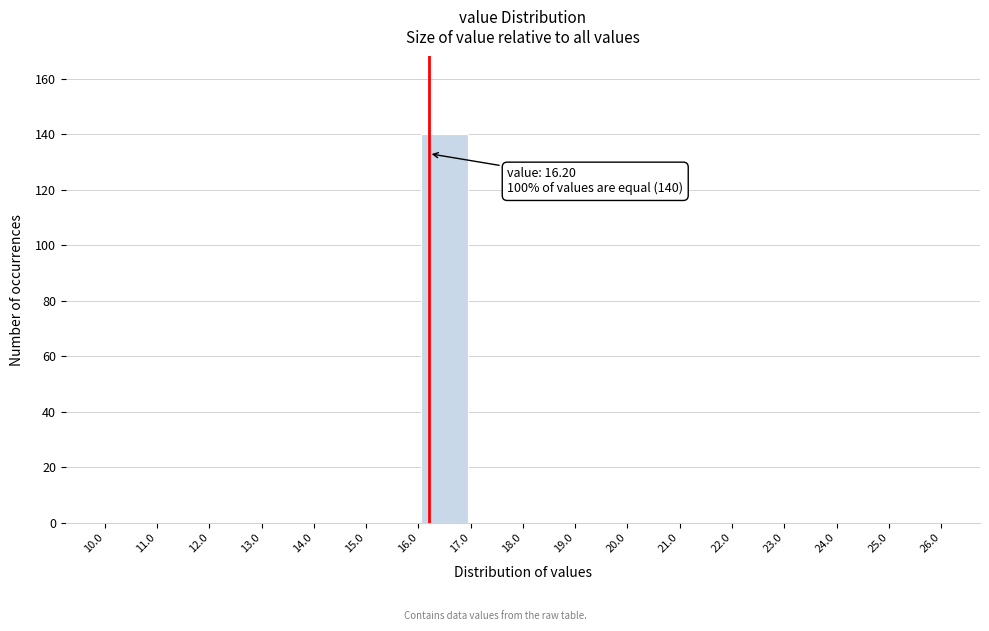

Which range on the x-axis has the tallest bar?

16.0 to 17.0